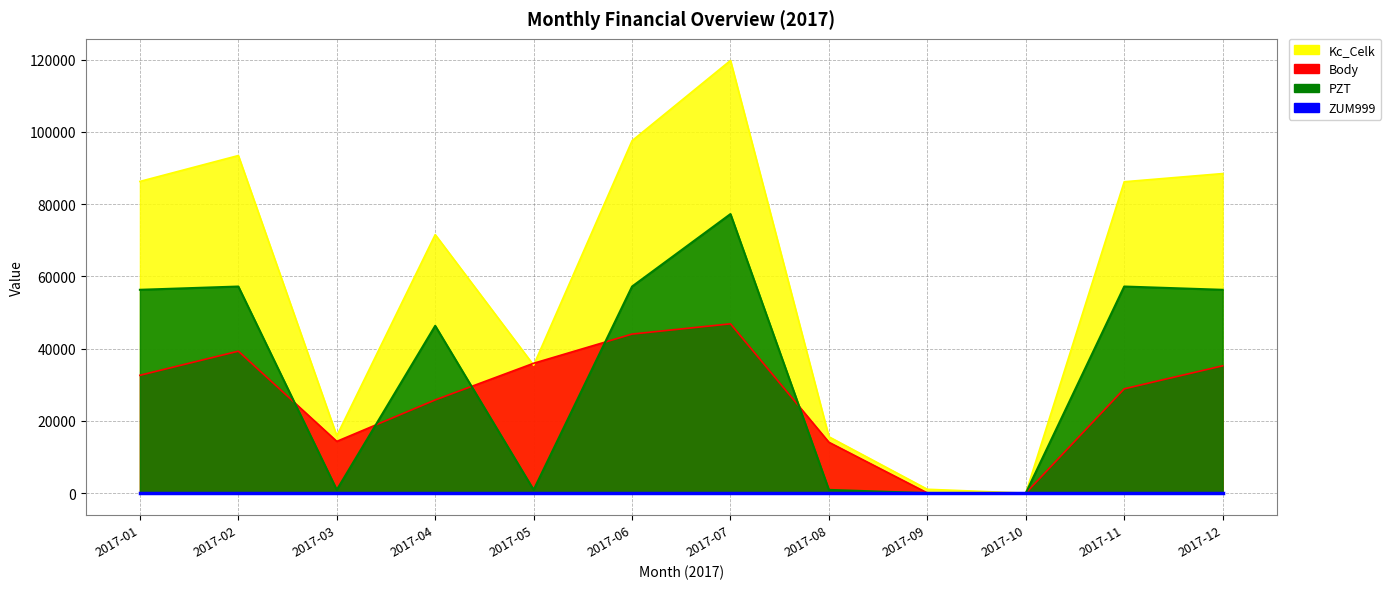

The Body series shows 28871 at 2017-11. True or false?

True